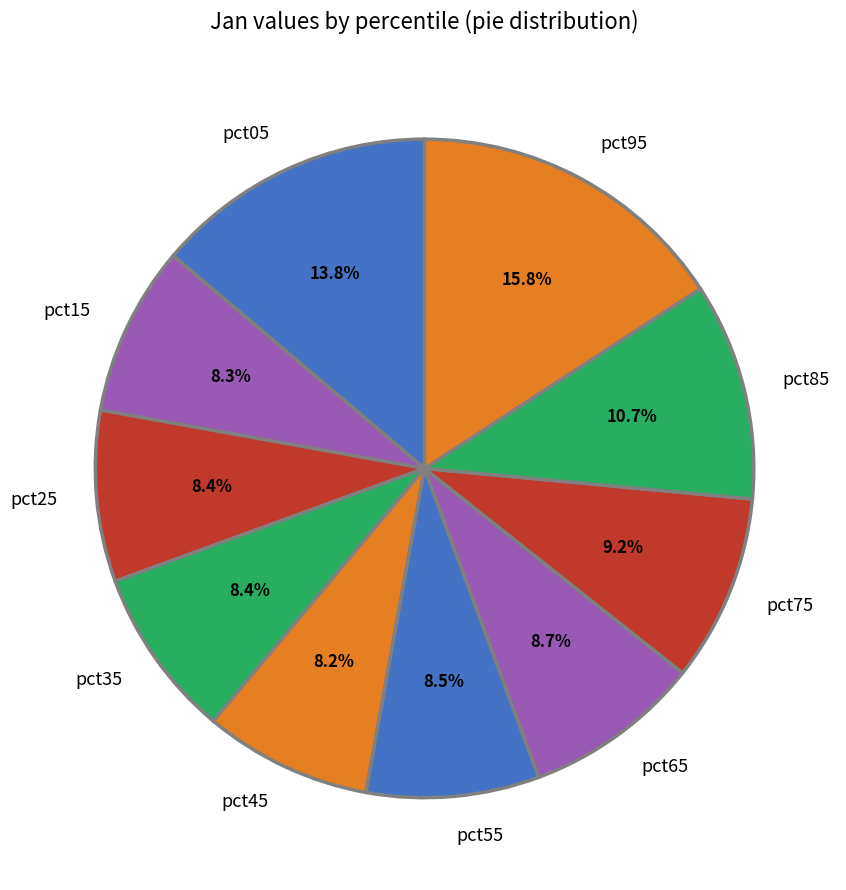

Does pct35 account for over 50% of the chart?

No